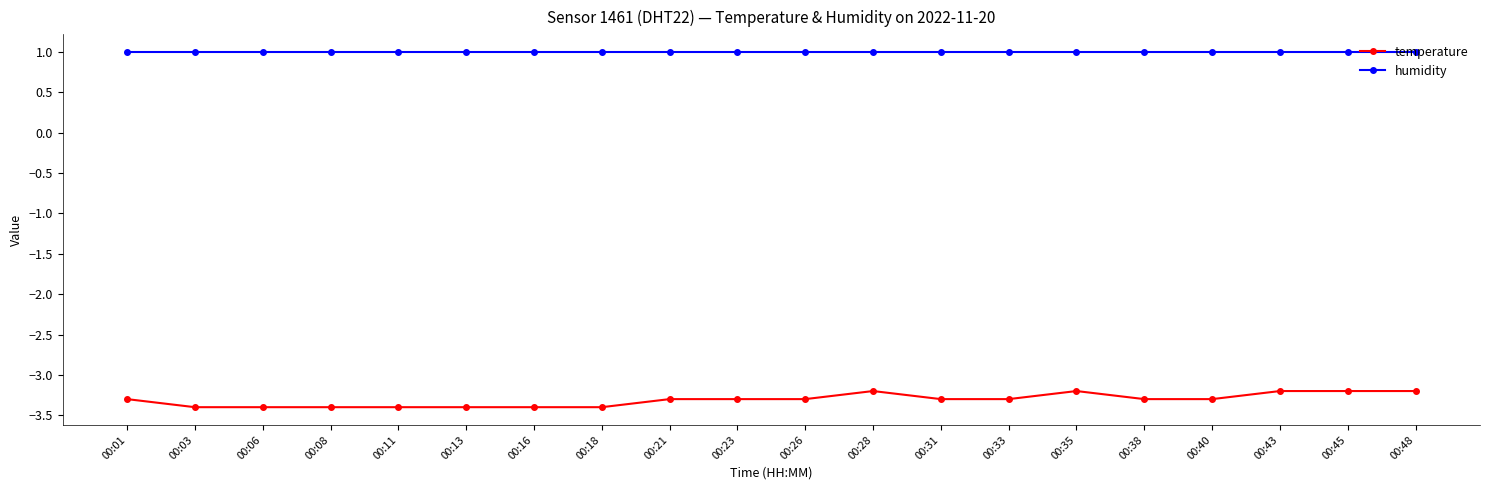

Reading right to left, extract all data points from this chart.

temperature: 00:48=-3.2	00:45=-3.2	00:43=-3.2	00:40=-3.3	00:38=-3.3	00:35=-3.2	00:33=-3.3	00:31=-3.3	00:28=-3.2	00:26=-3.3	00:23=-3.3	00:21=-3.3	00:18=-3.4	00:16=-3.4	00:13=-3.4	00:11=-3.4	00:08=-3.4	00:06=-3.4	00:03=-3.4	00:01=-3.3
humidity: 00:48=1.0	00:45=1.0	00:43=1.0	00:40=1.0	00:38=1.0	00:35=1.0	00:33=1.0	00:31=1.0	00:28=1.0	00:26=1.0	00:23=1.0	00:21=1.0	00:18=1.0	00:16=1.0	00:13=1.0	00:11=1.0	00:08=1.0	00:06=1.0	00:03=1.0	00:01=1.0